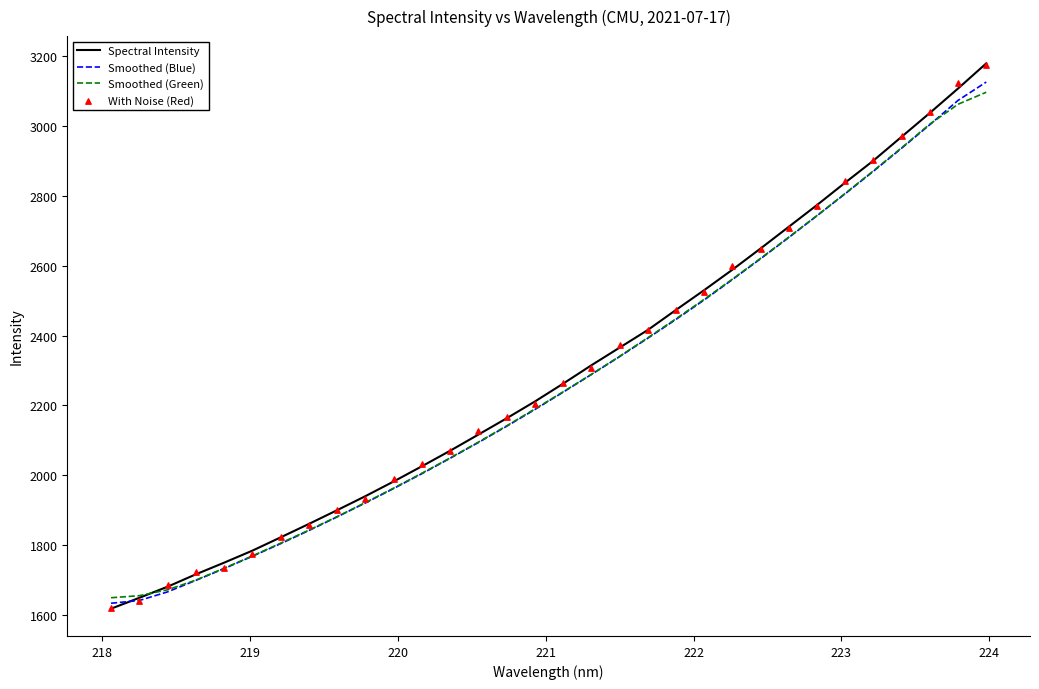

Which series has the largest Y range (max minus min)?

Spectral Intensity